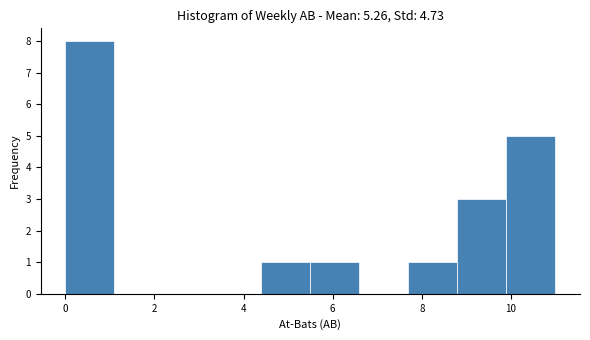

What is the height of the bar covering 0.0 to 1.1 on the x-axis? Neither the bar edges nor the heights are printed on the chart, so give them approximately, as read against the axes.

8